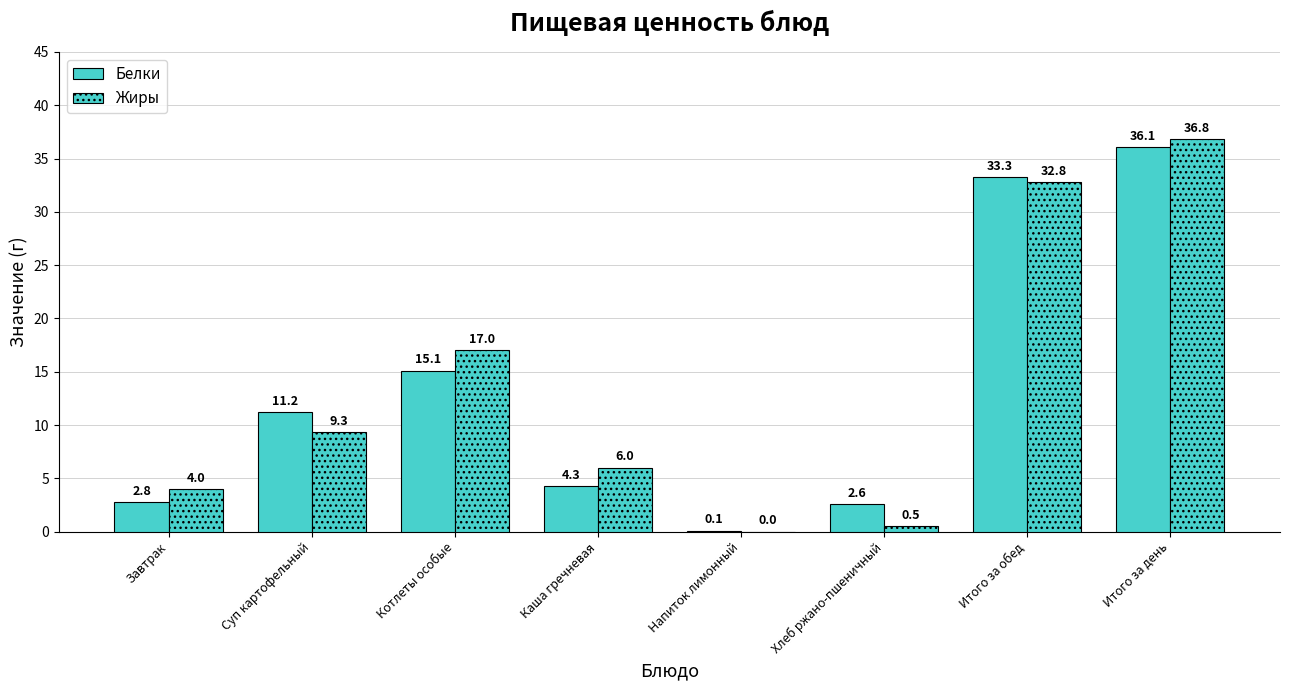

What is the maximum value shown in the chart?

36.8